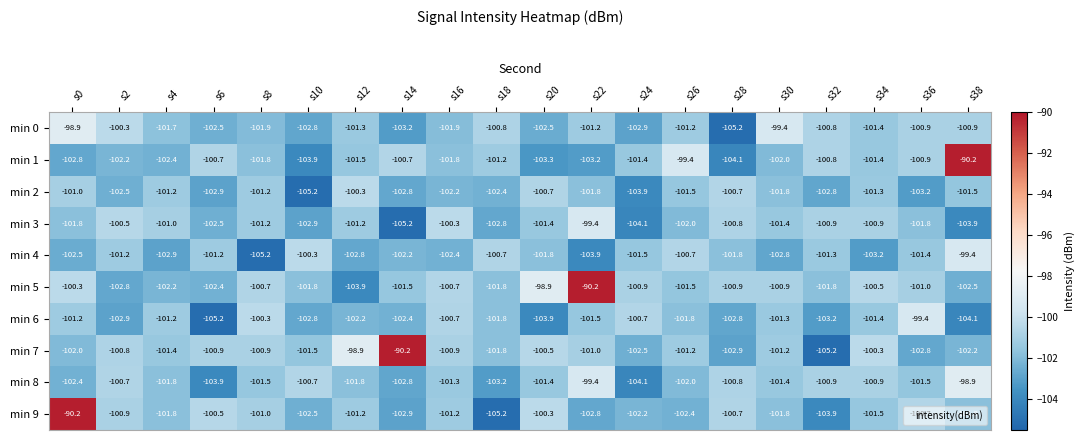

The value of min 6 at s20 is -103.9. True or false?

True